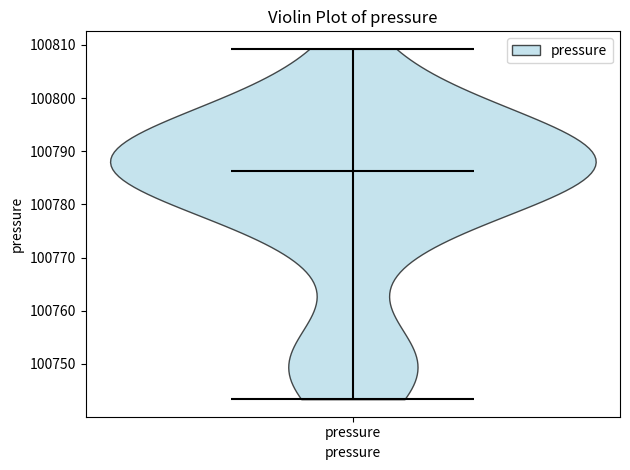

What is the highest point the violin for pressure reaches on the y-axis? The values are not printed on the chart, so give them approximately, as read against the axis.

100809